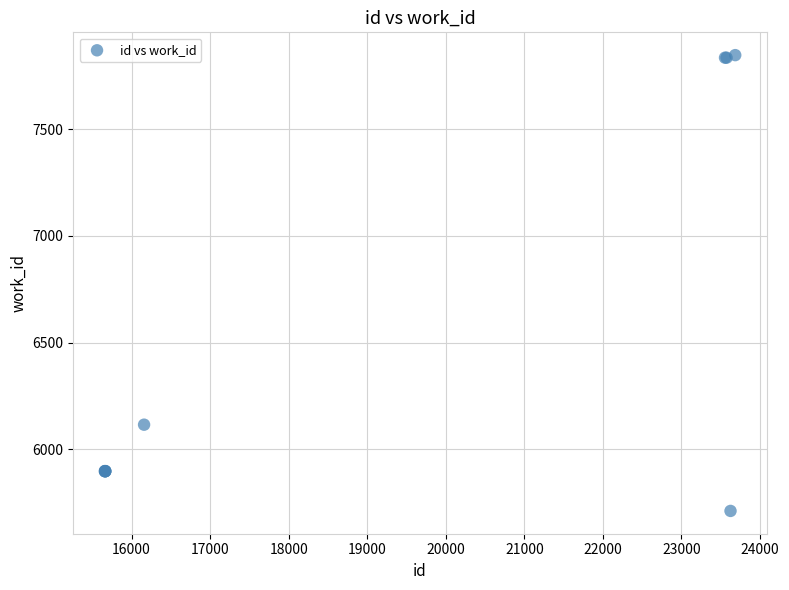

What Y value in the scatter plot is closest to 6779?

6116